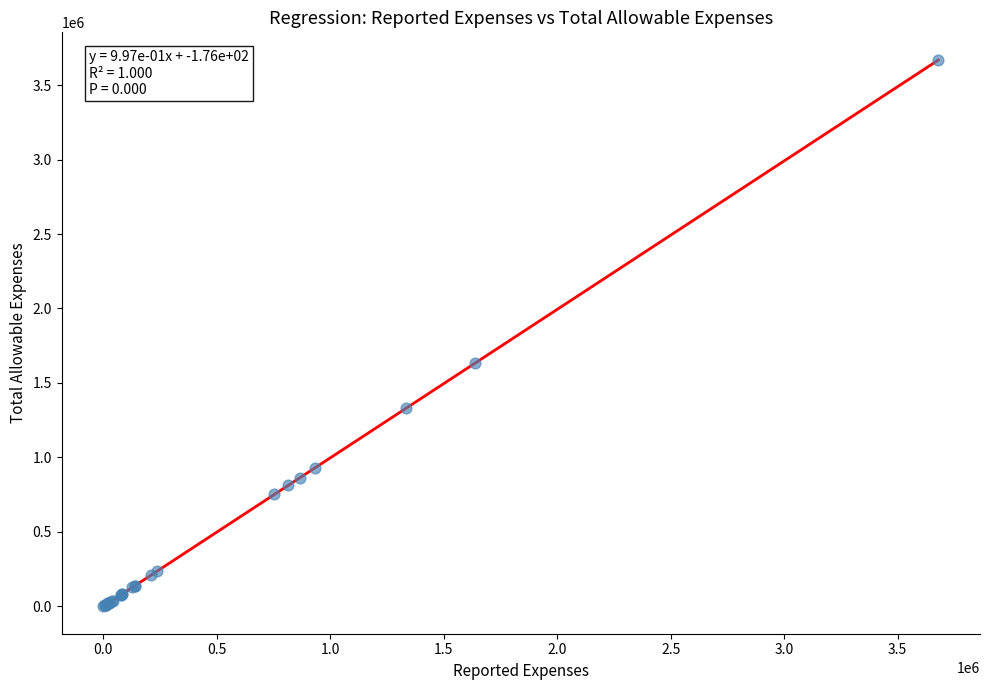

What Y value in the scatter plot is closest to 1833201?

1634165